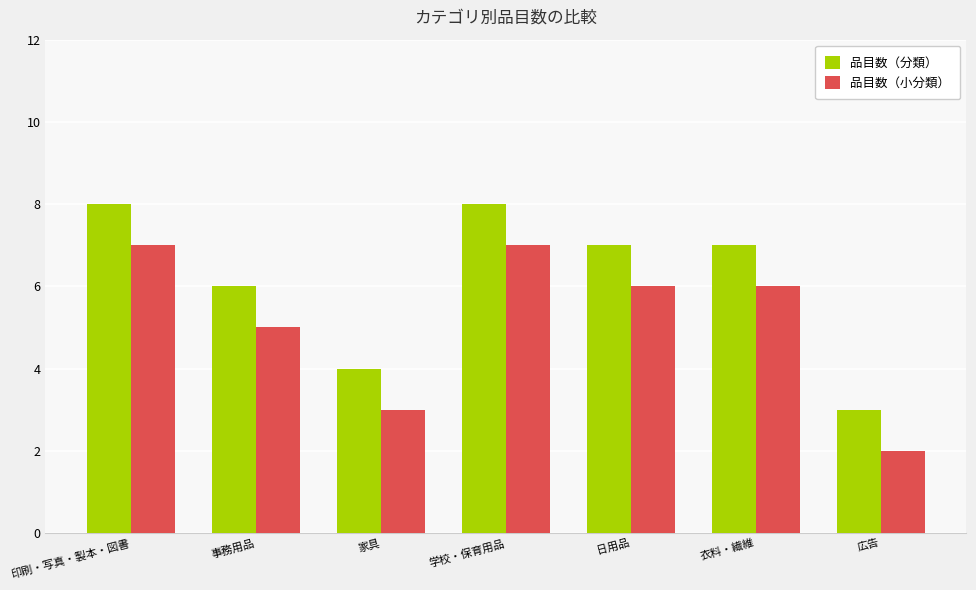

How many categories are shown in the chart?

7